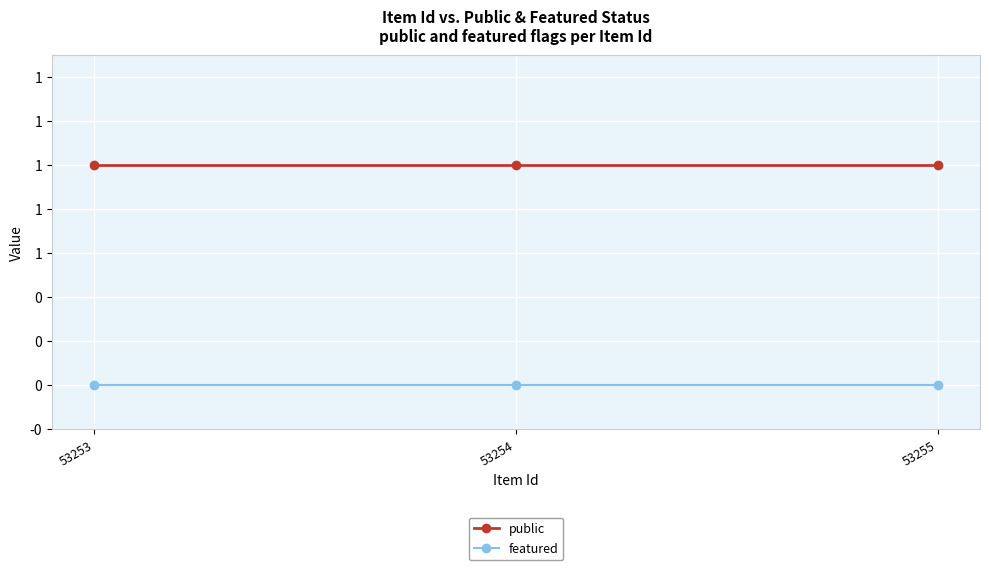

Is this an area chart (filled region under the line)?

No